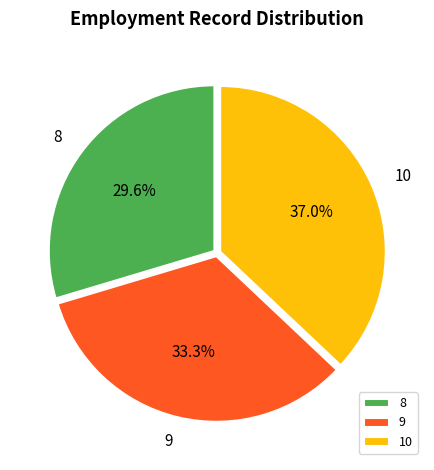

To the nearest percent, what is the average slice percentage?

33%